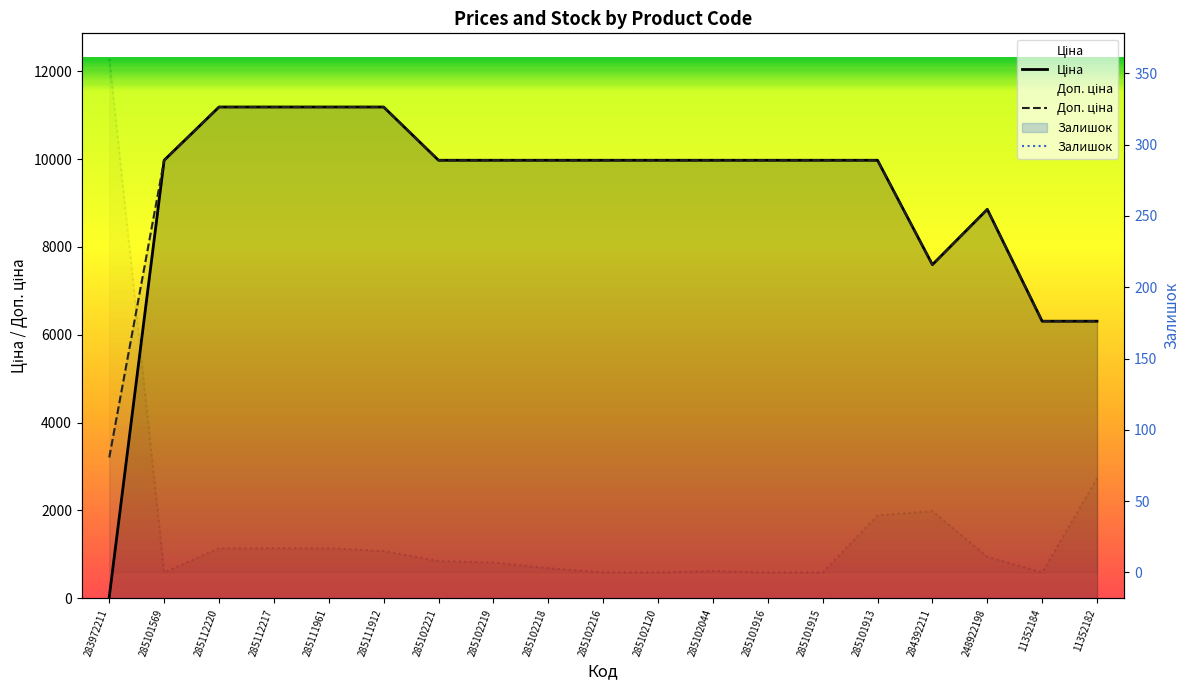

Which series has the largest range (max minus min)?

Ціна